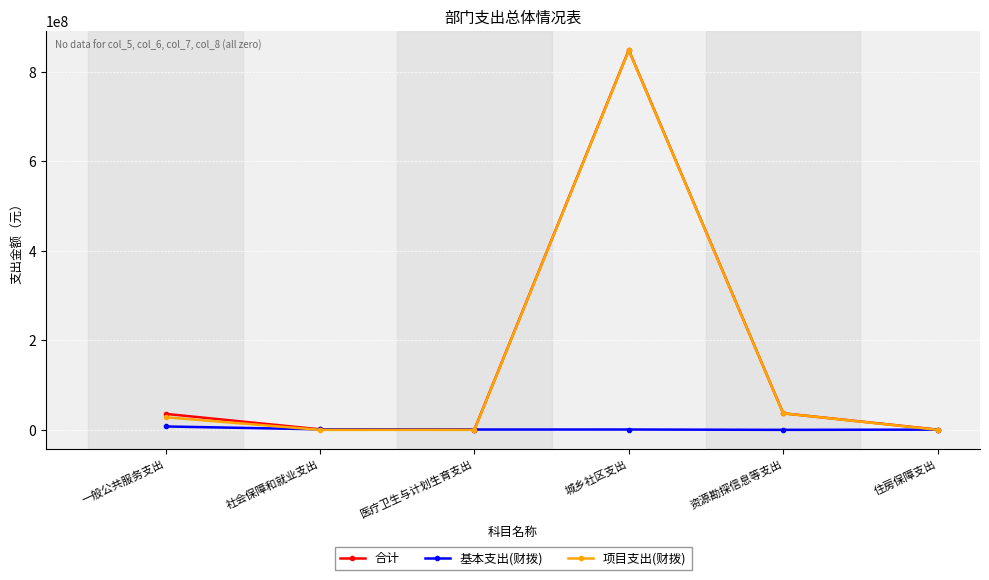

What is the spread (max minus min) of values at 医疗卫生与计划生育支出?

727484.6